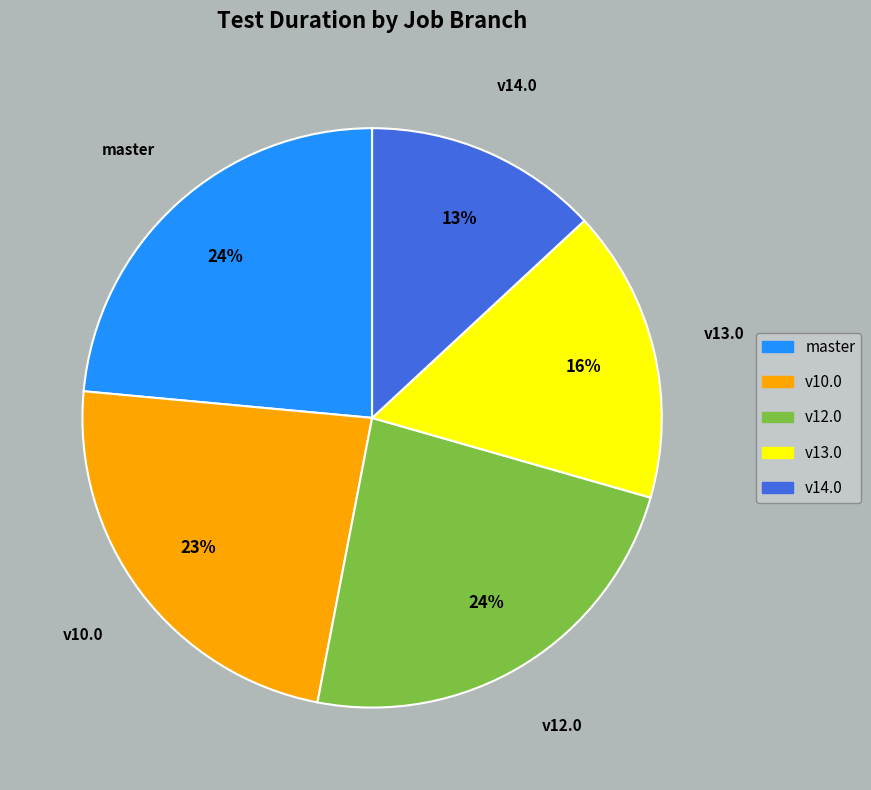

Count the number of slices in the pie.

5